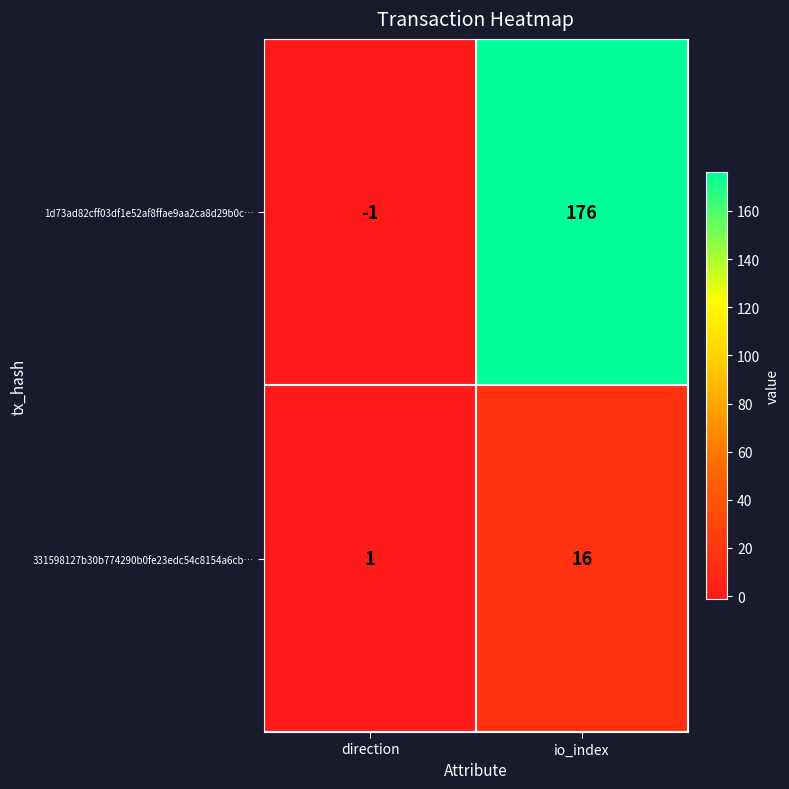

How many data points does each series have?

2